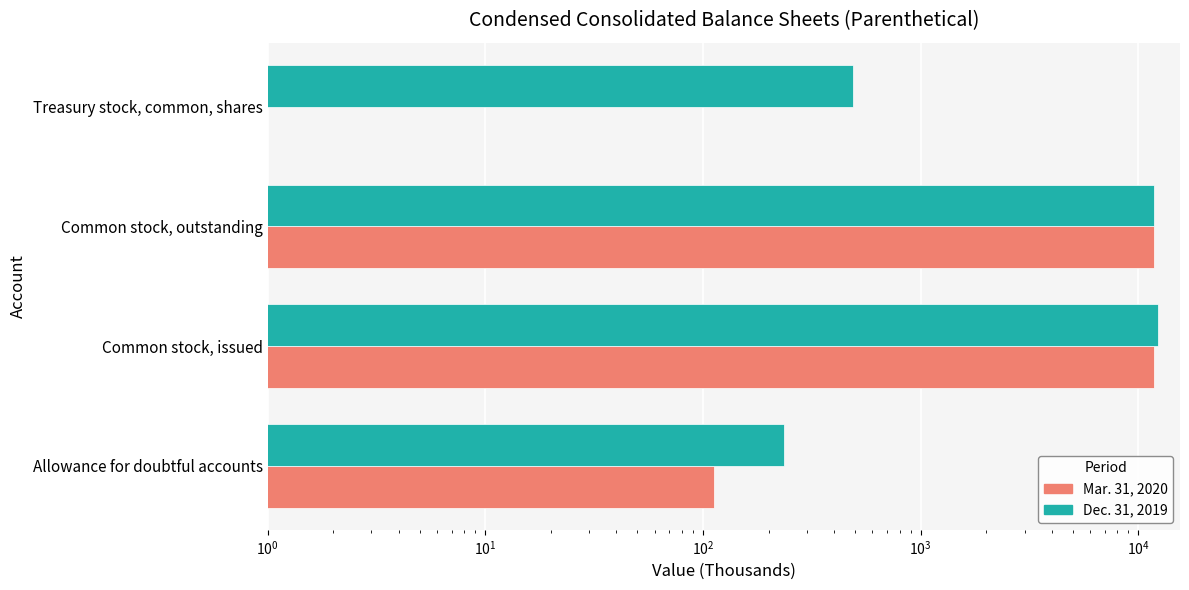

The value of Dec. 31, 2019 at Allowance for doubtful accounts is 376. True or false?

False